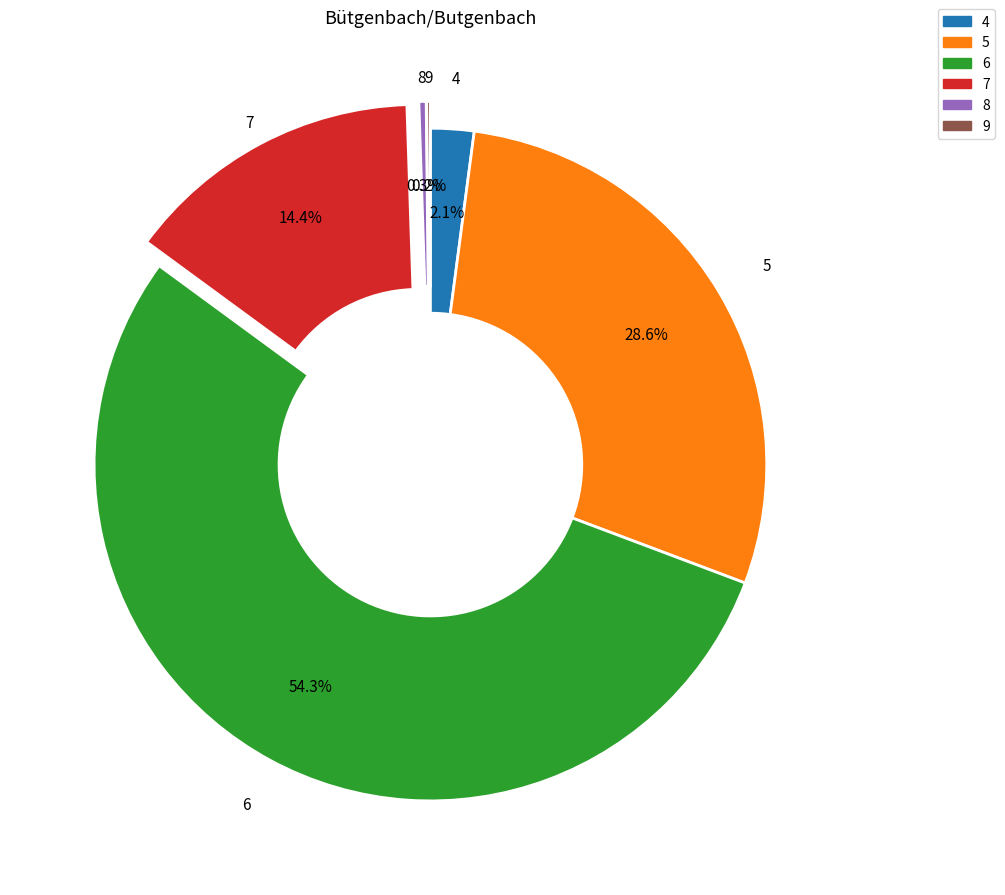

What percentage is the 7 slice, to the nearest percent?

14%